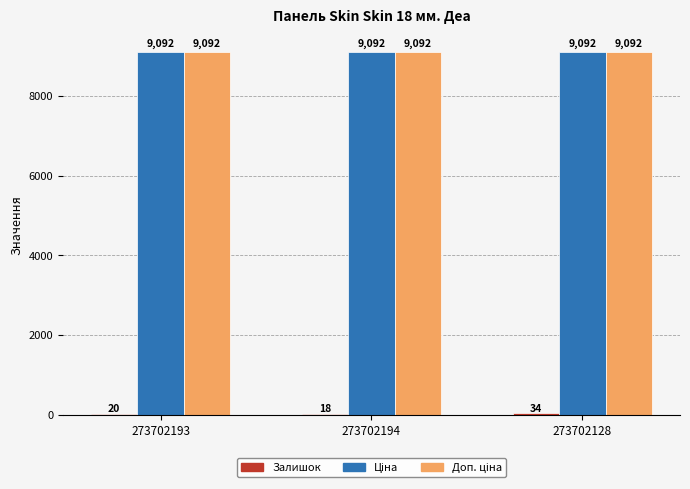

What is the maximum value shown in the chart?

9092.0